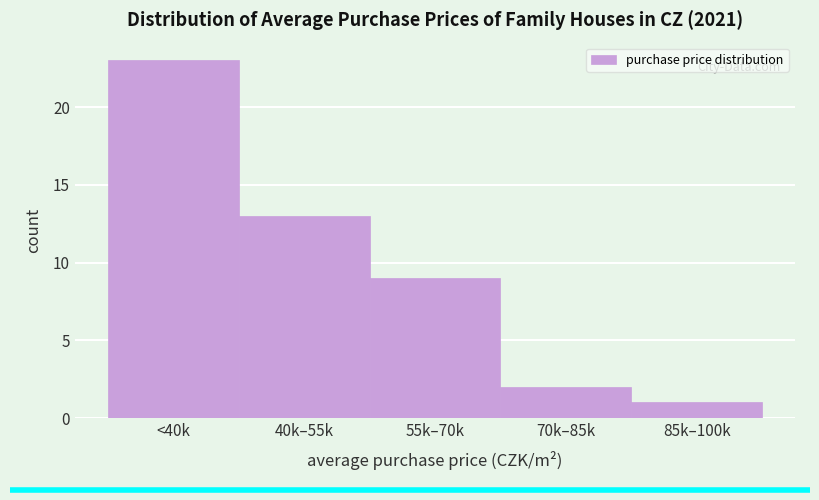

Reading left to right, transcribe all the data shown in this chart.

23	13	9	2	1